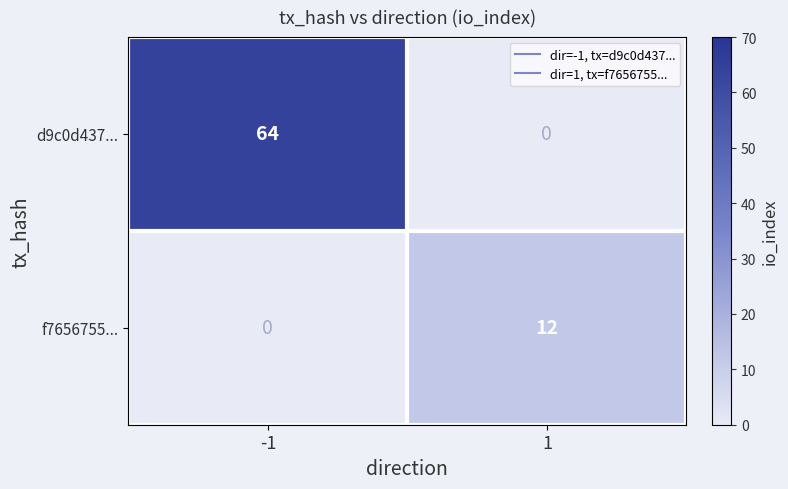

At which category is the sum across all series the highest?

-1